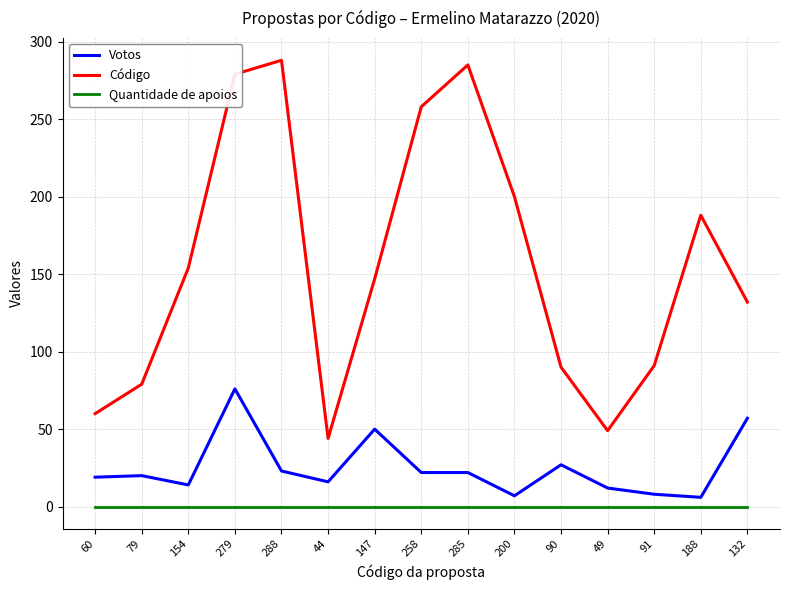

Where is the first local maximum for Código?

288